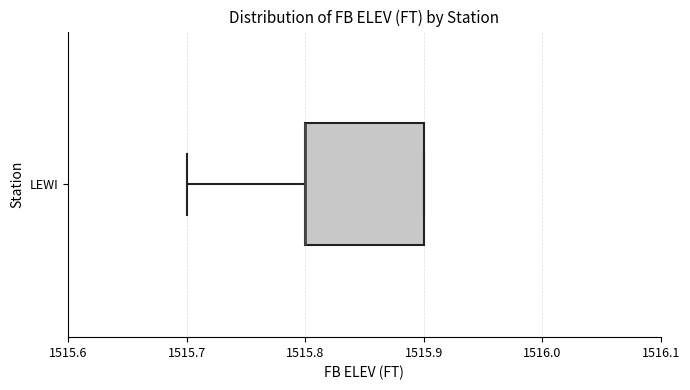

Read this box plot against the x-axis: the position of the median line, the range covered by the box, and the ends of both whiskers. The values are not printed on the chart, so give them approximately, as read against the axis.

median 1515.8 (drawn on the box's left edge), box 1515.8 to 1515.9, whiskers 1515.7 to 1515.9